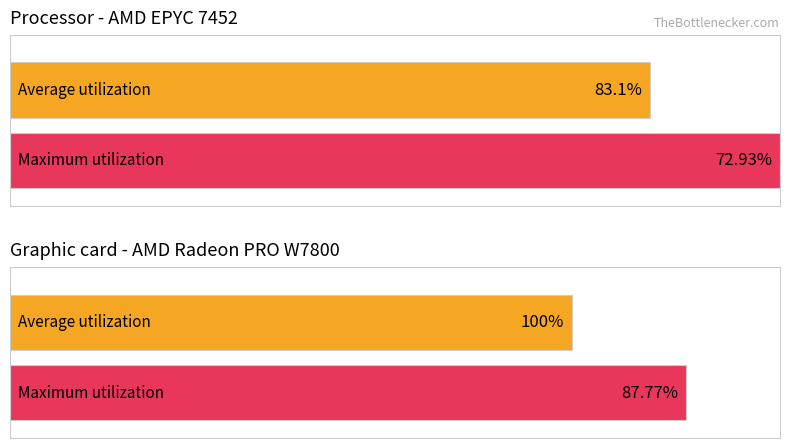

Are the bars grouped side by side (vs. stacked)?

Yes